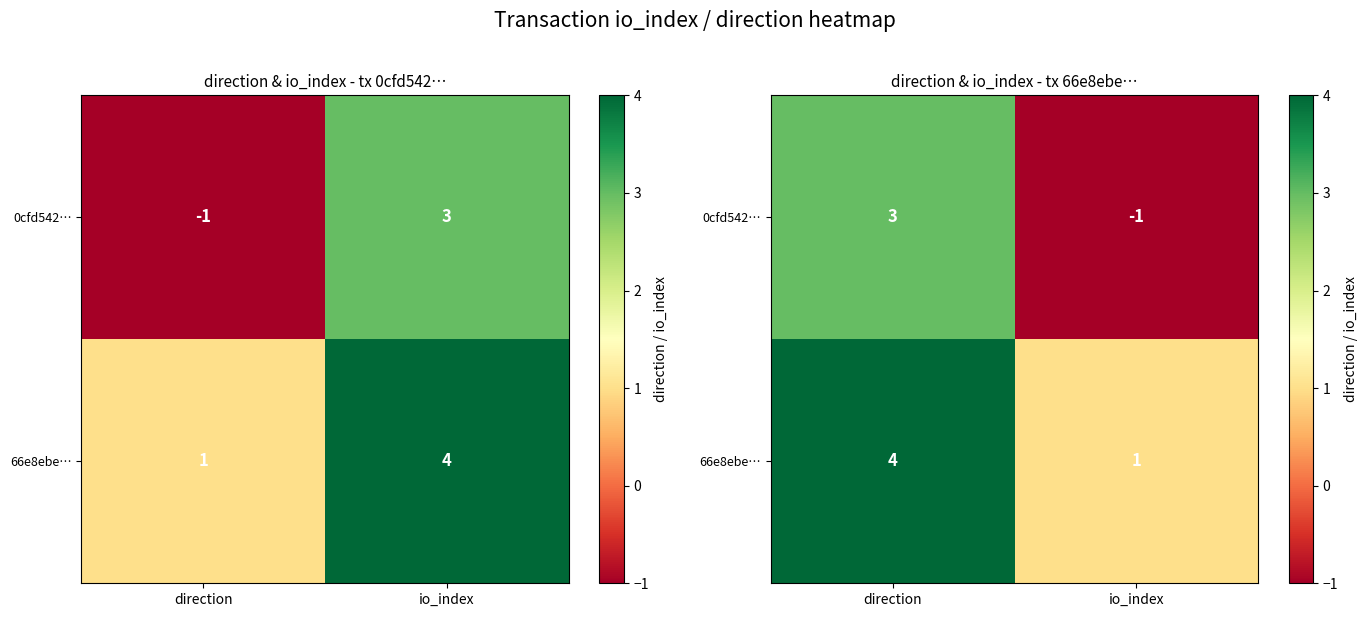

Which has a higher value, io_index or direction?

direction